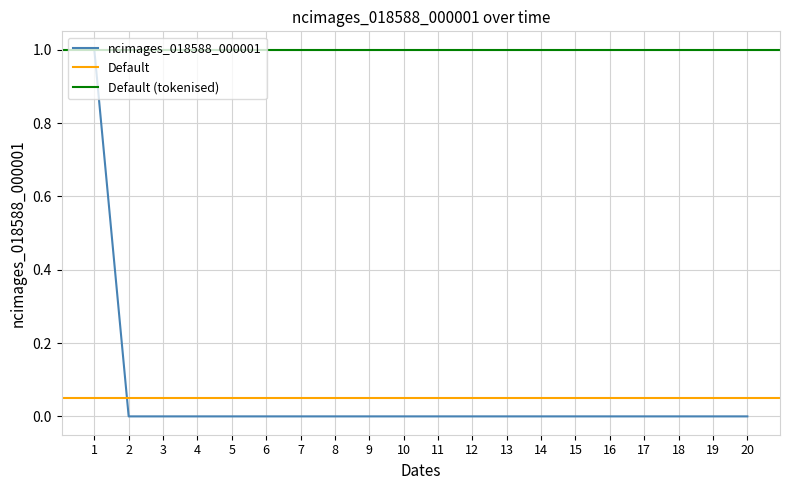

Is it true that ncimages_018588_000001 equals 1 at 1?

True